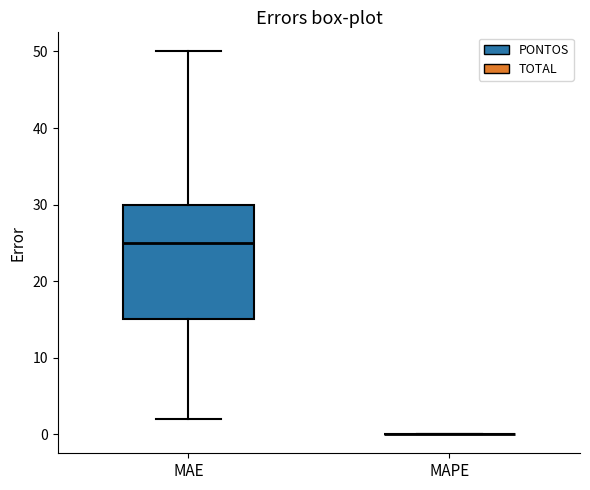

Comparing the boxes themselves (not the whiskers), which one is the tallest?

MAE